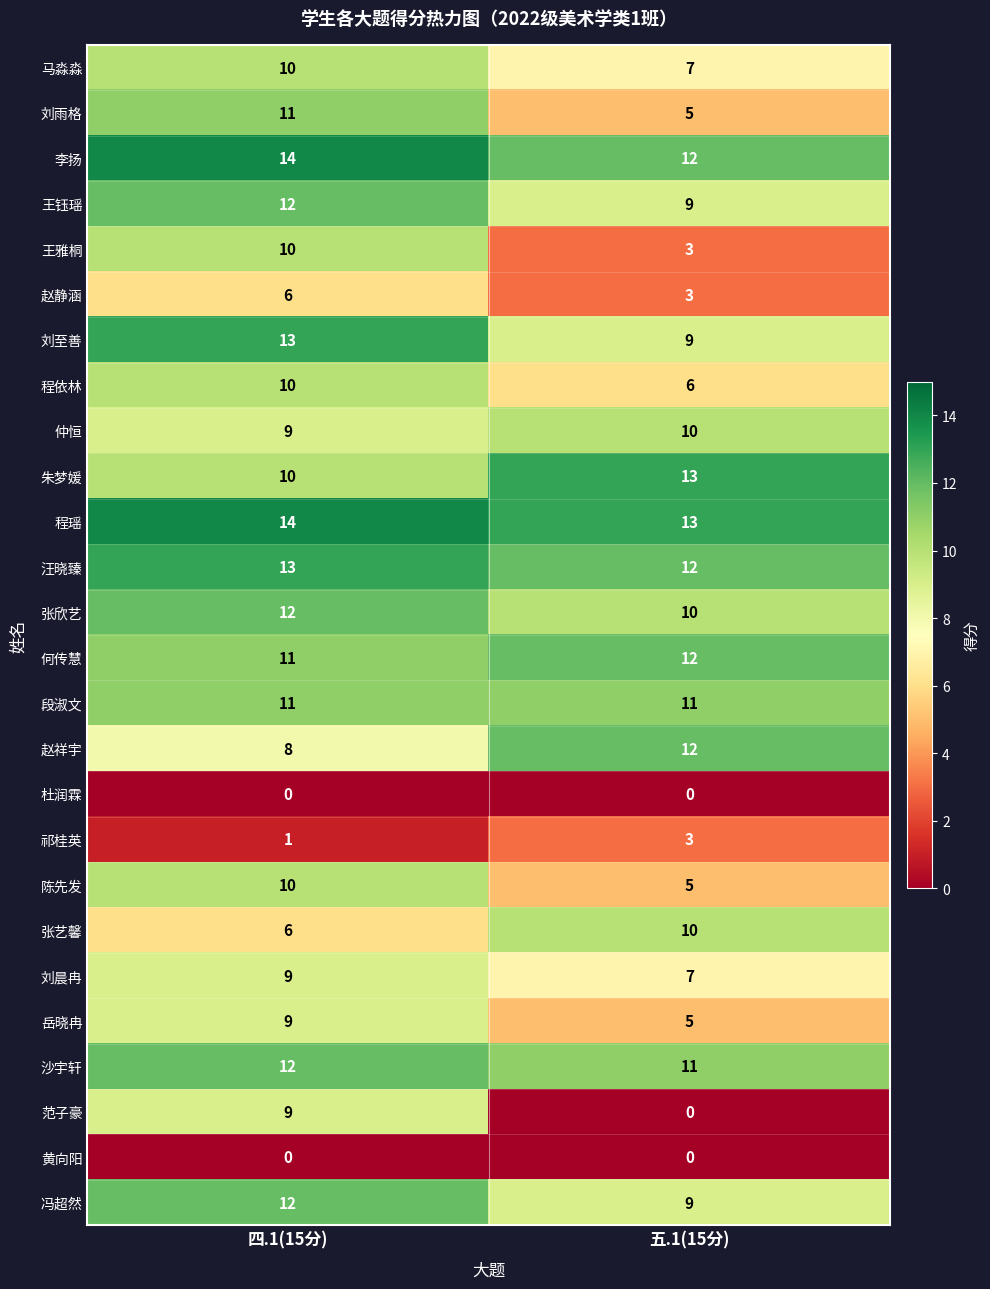

What is the spread (max minus min) of values at 五.1(15分)?

13